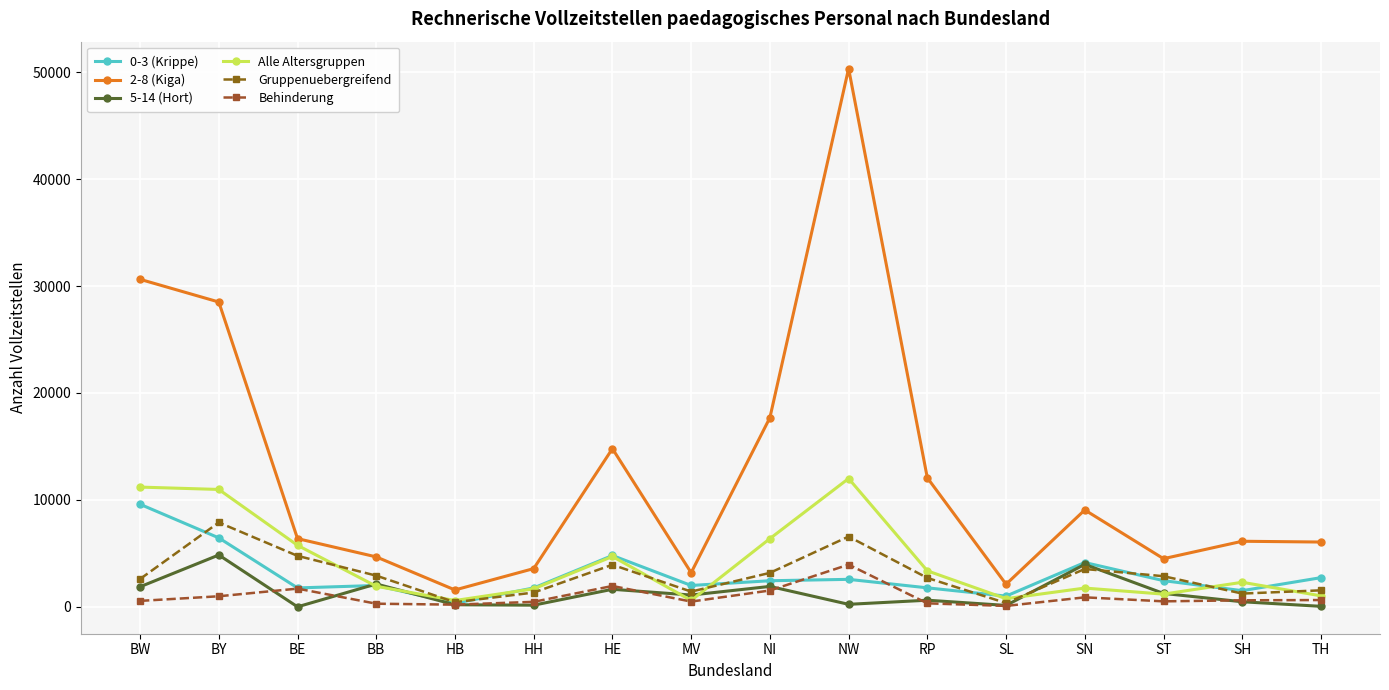

The 5-14 (Hort) series shows 3969 at SN. True or false?

True